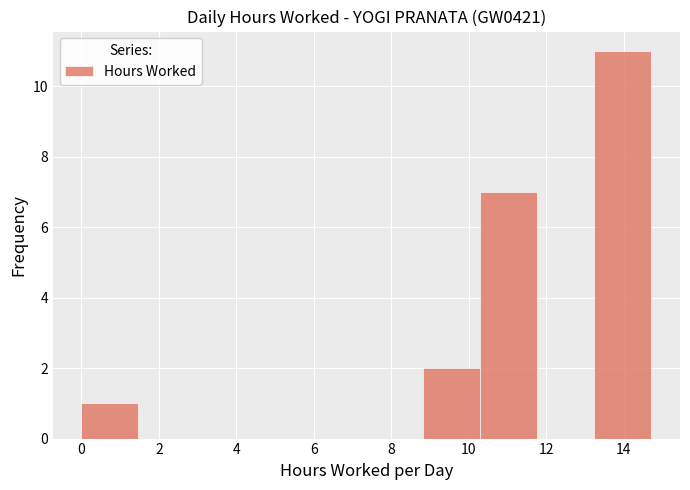

Over which range of the x-axis is the bar tallest?

13.2 to 14.8